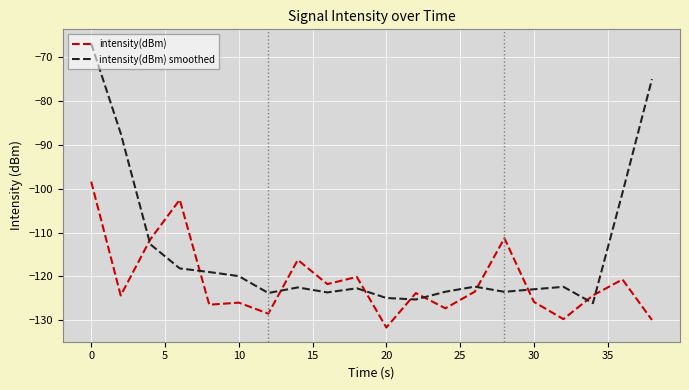

What is the difference between the second highest and second lowest values in the intensity(dBm) smoothed series?

50.3